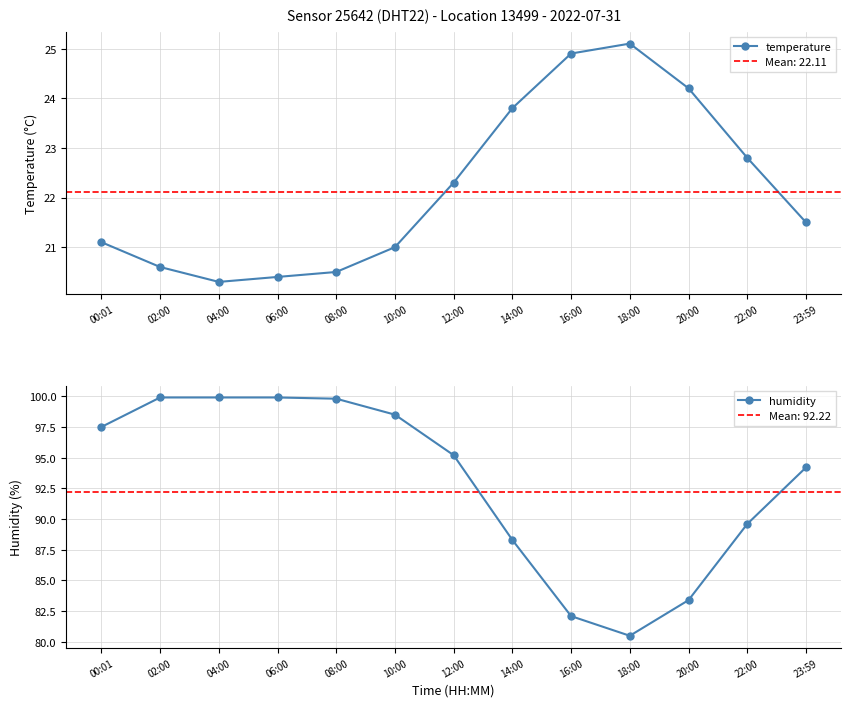

At which category does the chart reach its peak across all series?

02:00